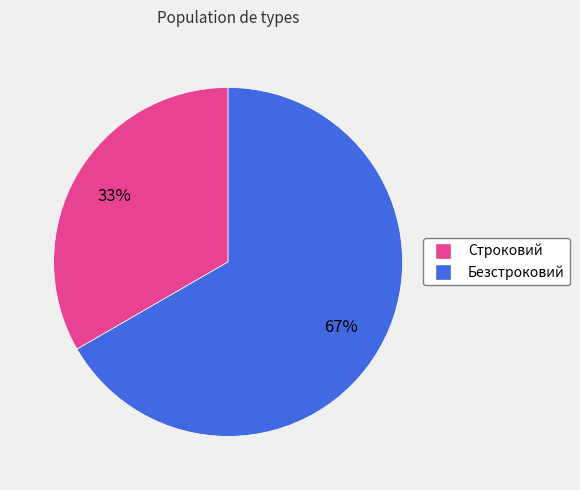

To the nearest percent, what is the combined percentage of Безстроковий and Строковий?

100%